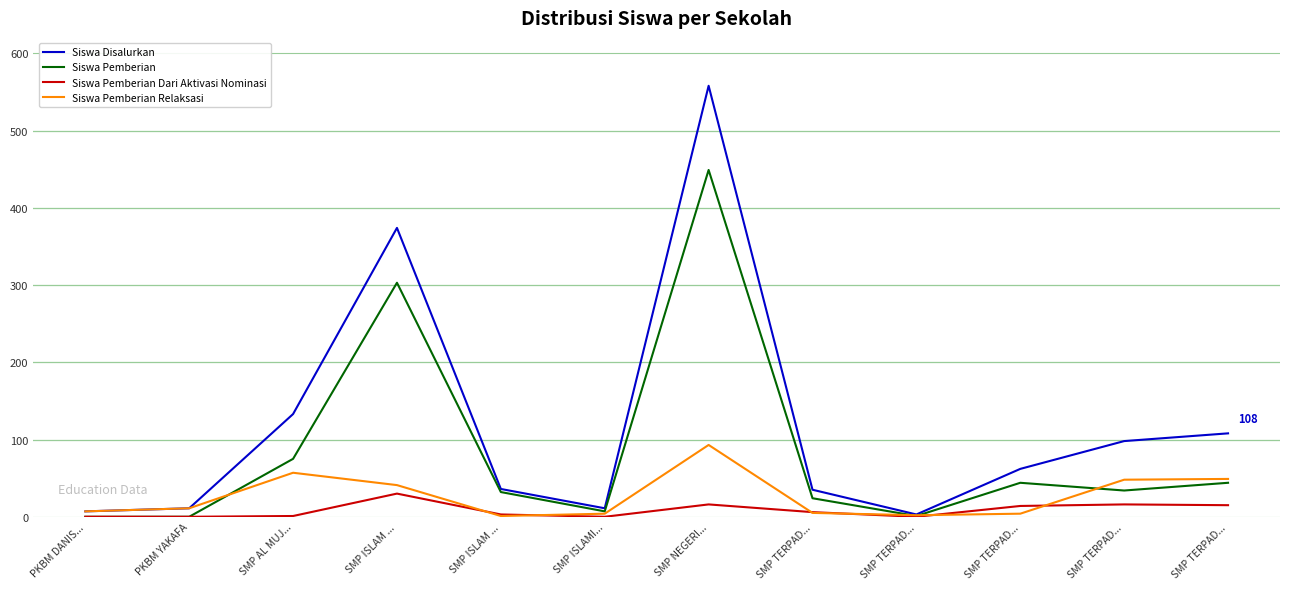

Between SMP NEGERI... and SMP TERPAD..., which is larger?

SMP NEGERI...